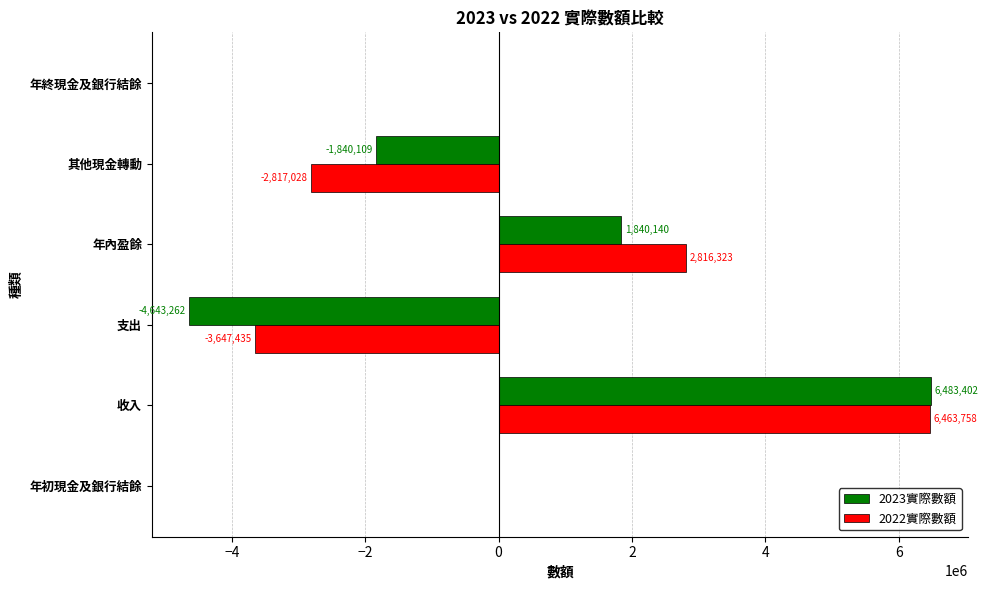

What is the sum of all 2022實際數額 values?

2816325